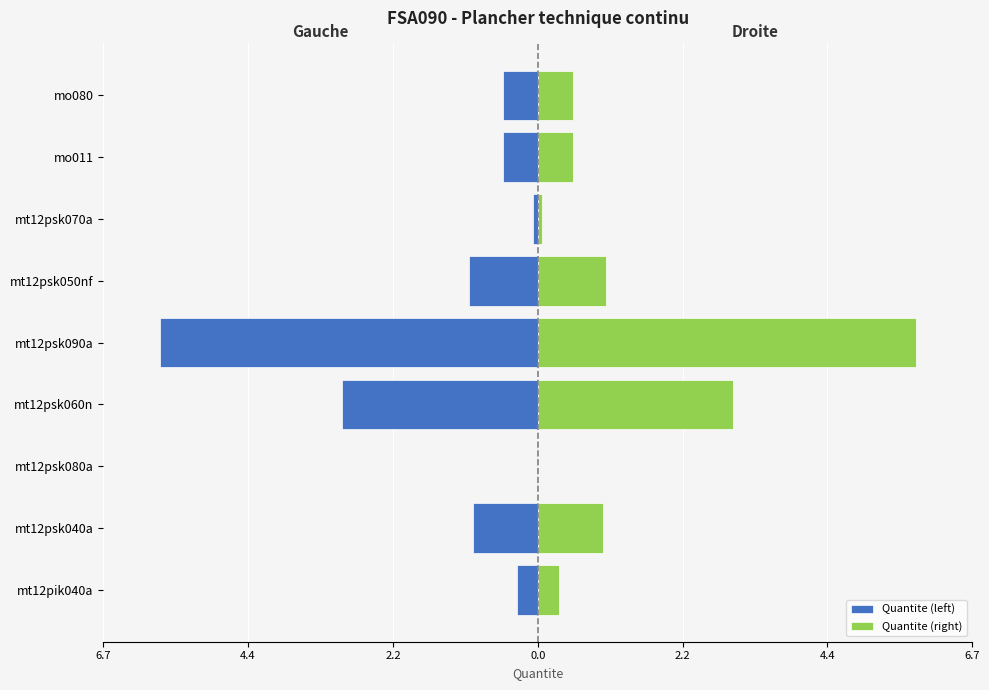

What is the minimum value for Quantite (left)?

-5.8